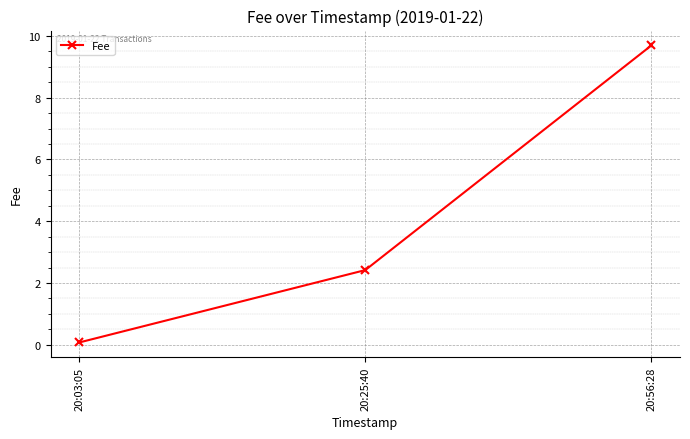

Reading right to left, what are all the values shown in this chart?

20:56:28=9.7	20:25:40=2.4	20:03:05=0.1